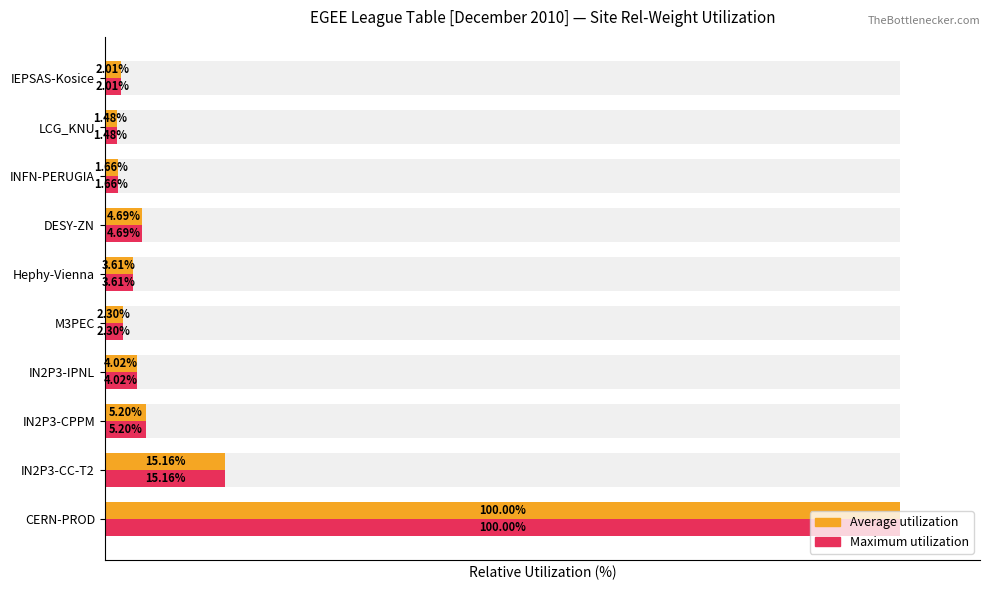

What are all the series names shown in the legend?

Average utilization, Maximum utilization